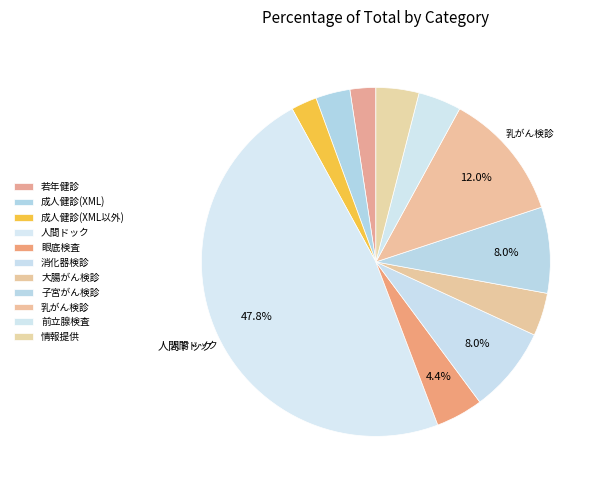

How many segments does this pie chart have?

11